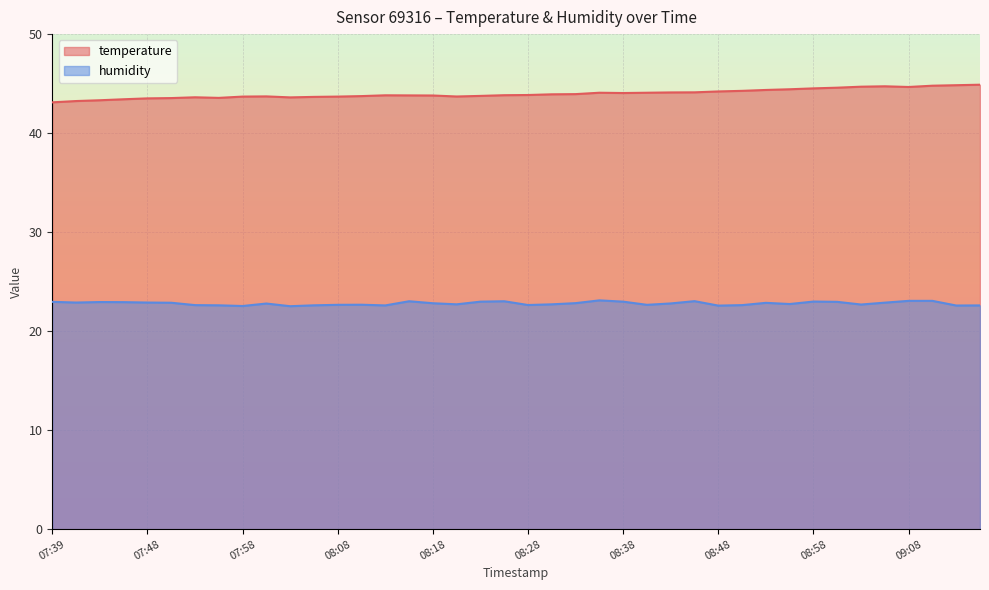

What is the label of the 25th point from the right?

08:15